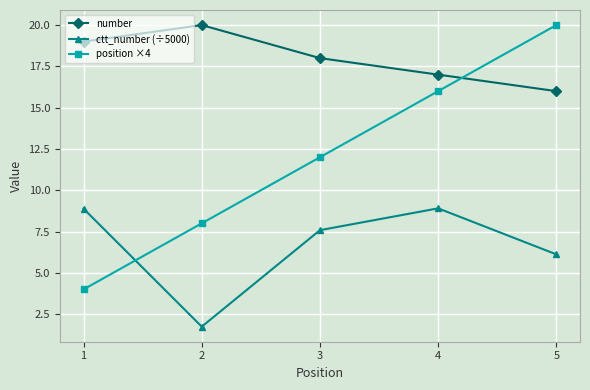

What is the value of the number point at the 3rd from the left?

18.0